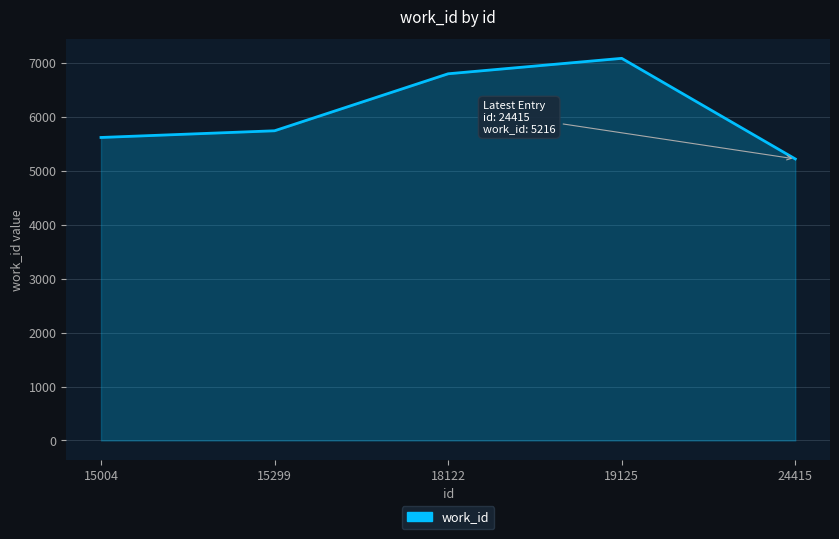

What value does the data have at 19125, to the nearest 100?

7100